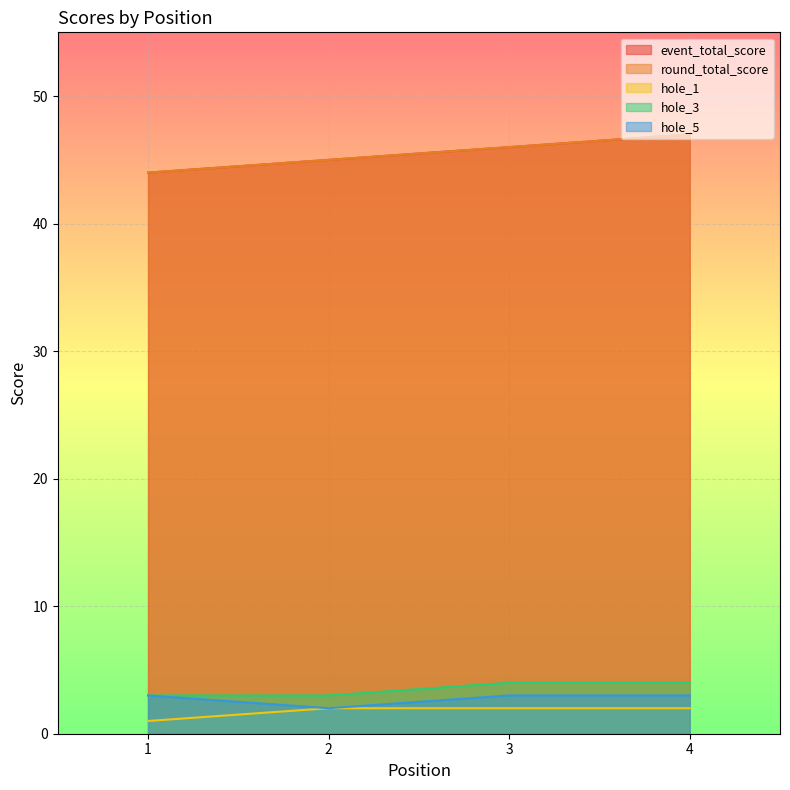

Does the chart display data point markers on the line(s)?

No